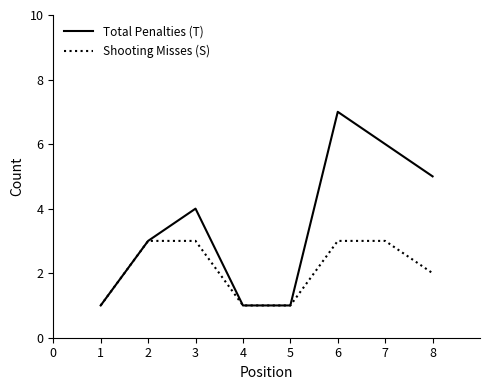

How many categories are shown in the chart?

8